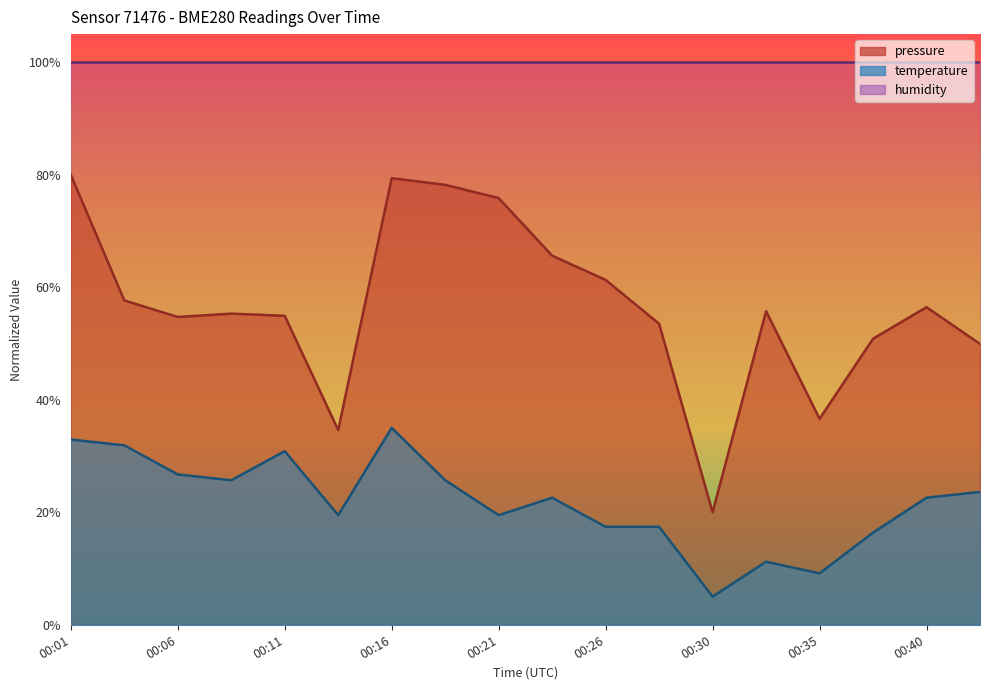

At how many categories does at least one series exceed 61?

6